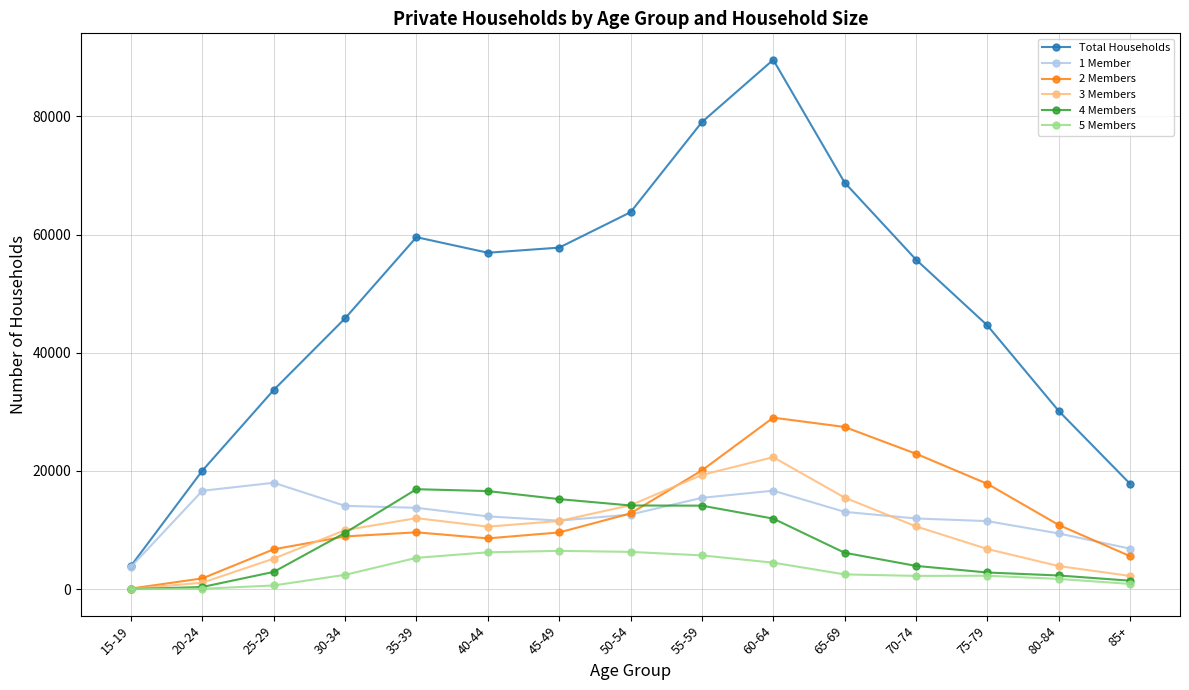

Where does the Total Households series first go above 55775?

35-39